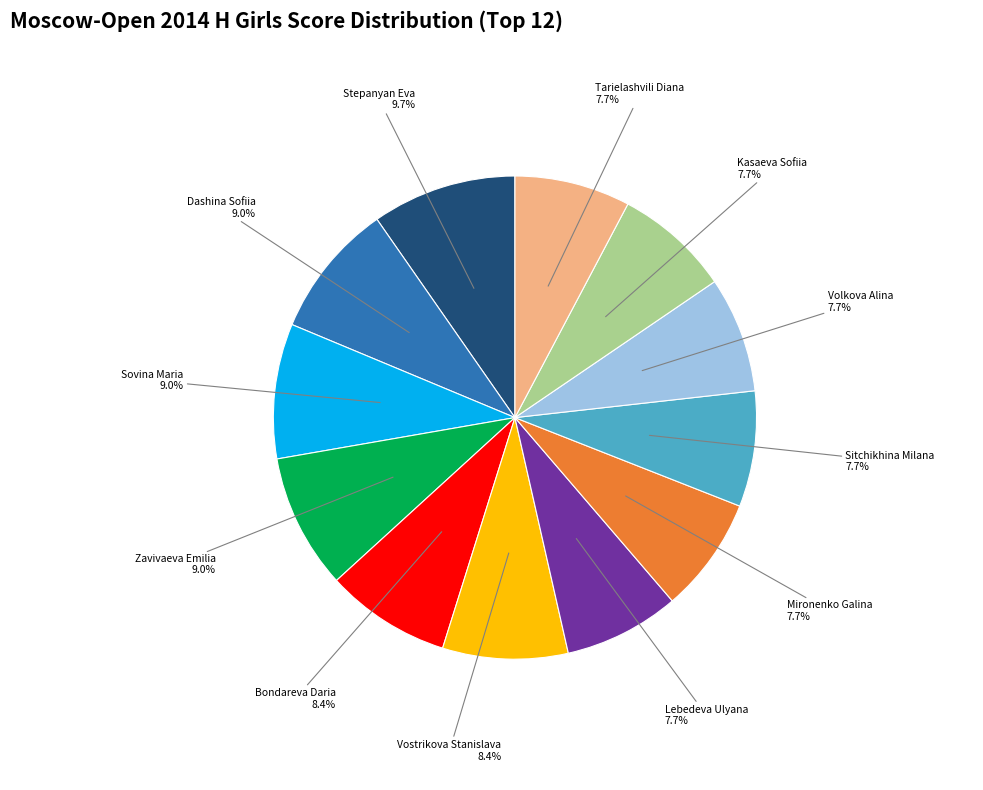

Approximately how many times larger is the value at Mironenko Galina compared to Tarielashvili Diana?

1.0